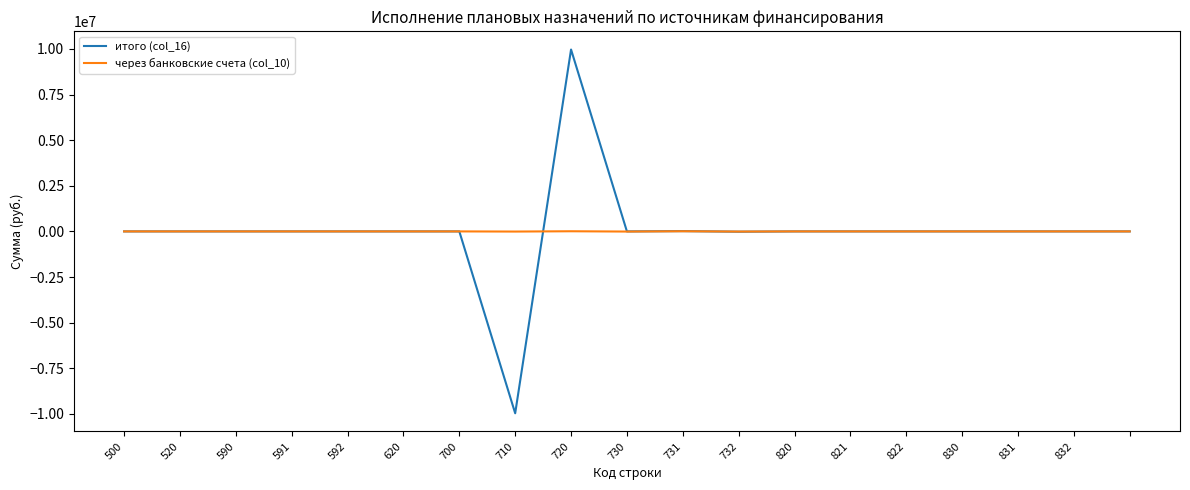

Rank the series by their maximum value, from lowest to highest.

через банковские счета (col_10), итого (col_16)